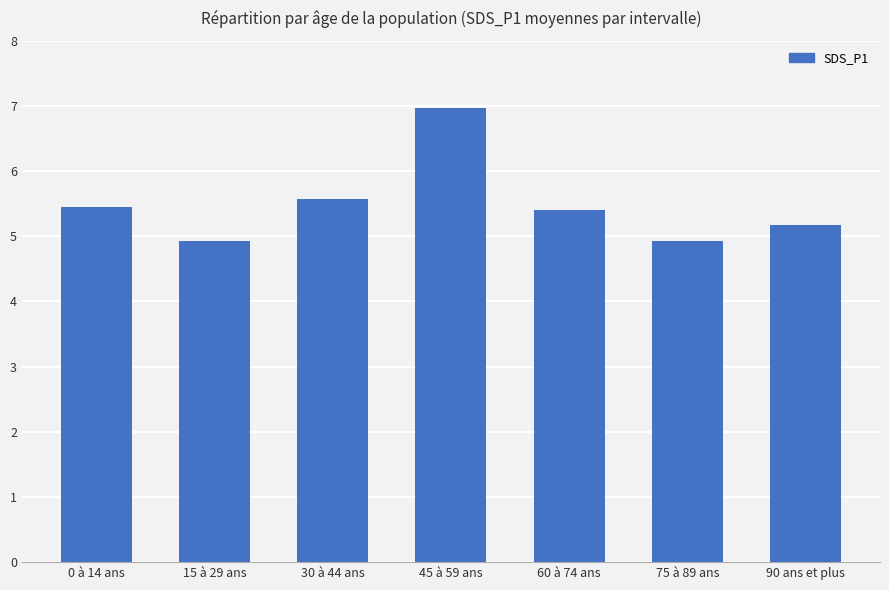

What position from the right is 90 ans et plus?

1